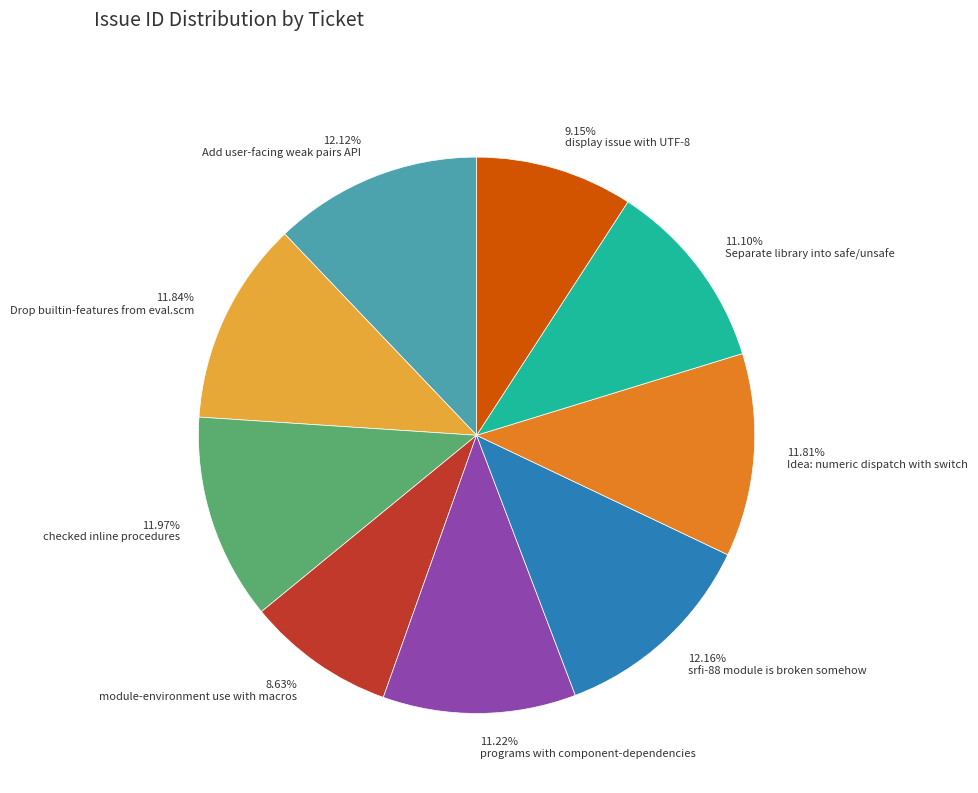

How many slices are in this pie chart?

9